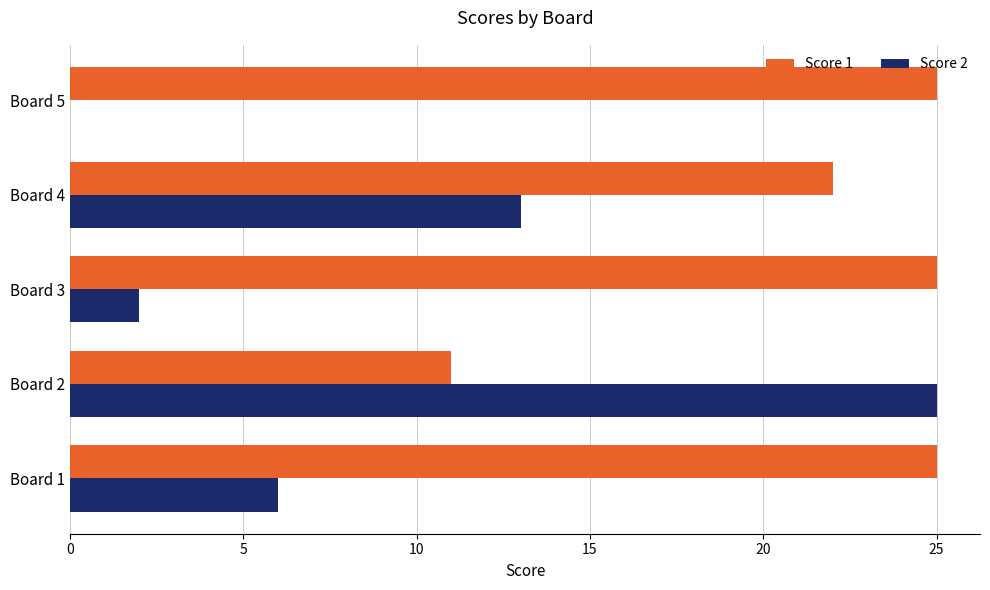

What is the sum of all Score 1 values?

108